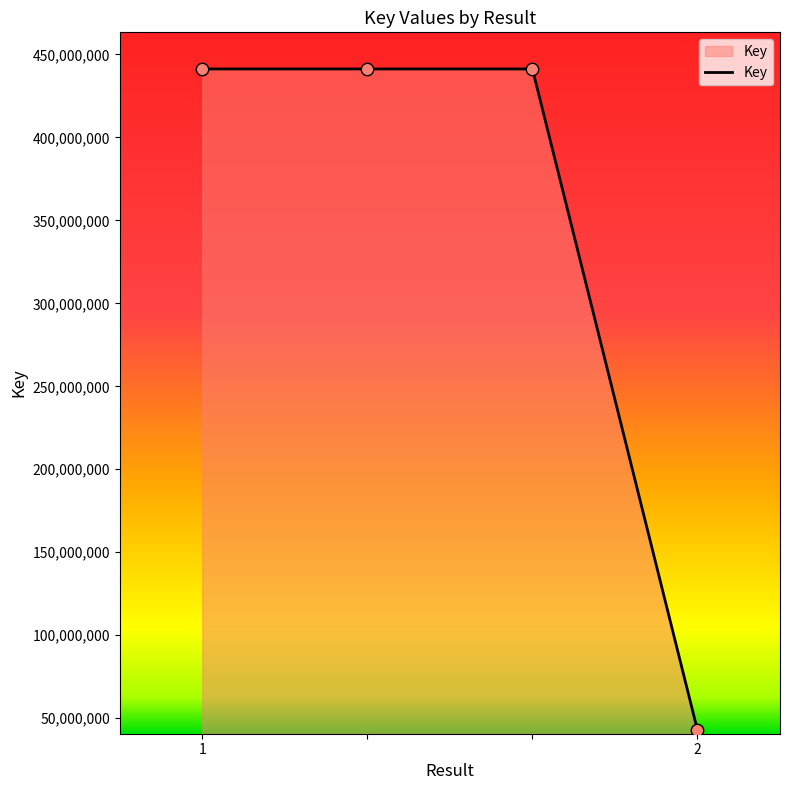

What is the difference between the second highest and minimum values?

398524375